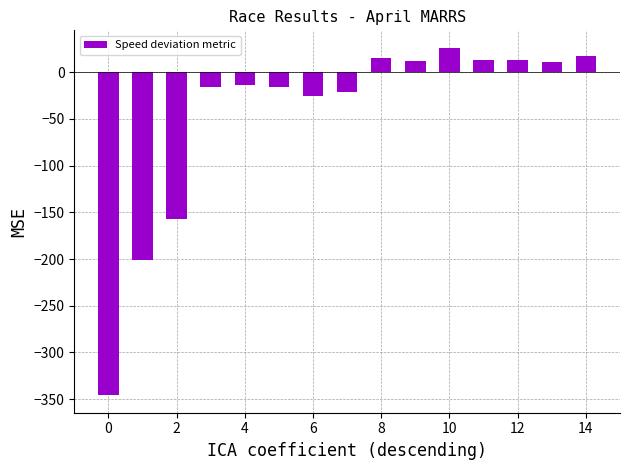

What is the difference between the maximum and second lowest values?

227.4